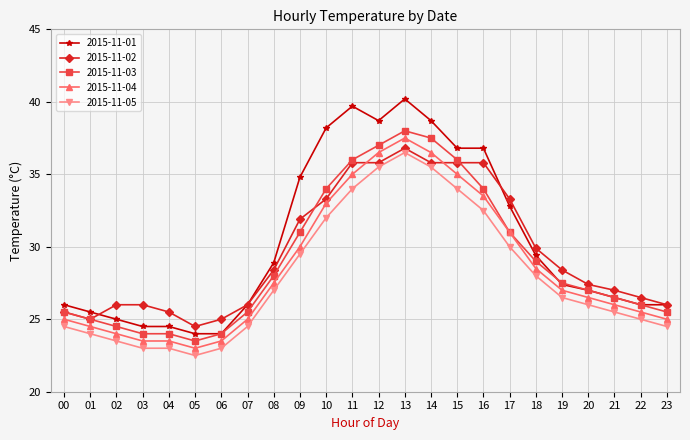

Rank the series by their maximum value, from highest to lowest.

2015-11-01, 2015-11-03, 2015-11-04, 2015-11-02, 2015-11-05